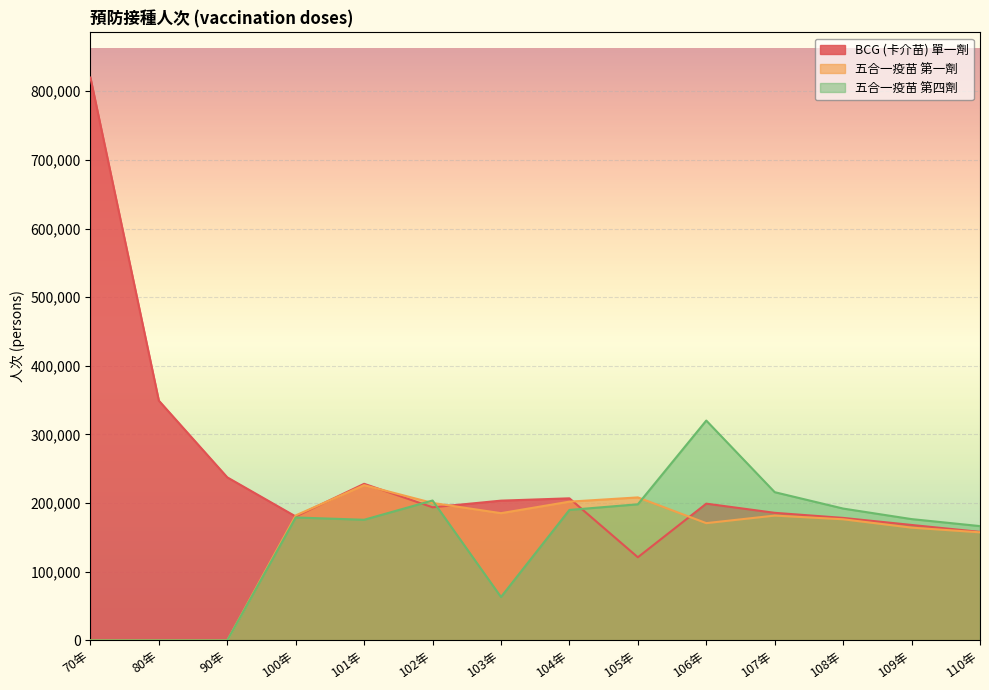

True or false: 五合一疫苗 第四劑 and BCG (卡介苗) 單一劑 cross at least once.

True